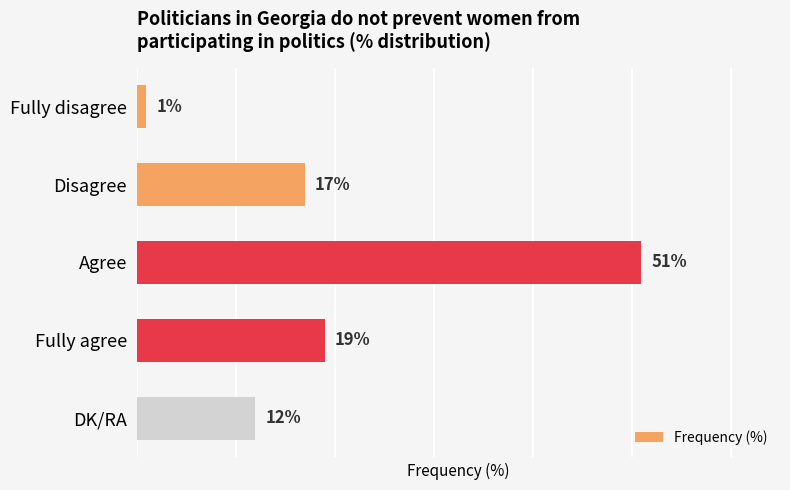

List the labels in order of value, largest first.

Agree, Fully agree, Disagree, DK/RA, Fully disagree